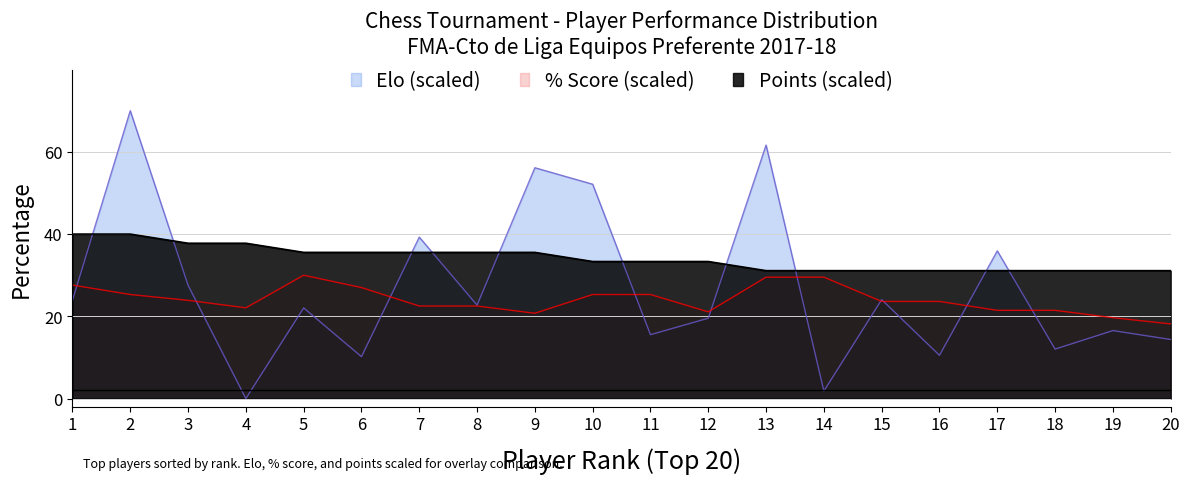

Does the chart display data point markers on the line(s)?

No